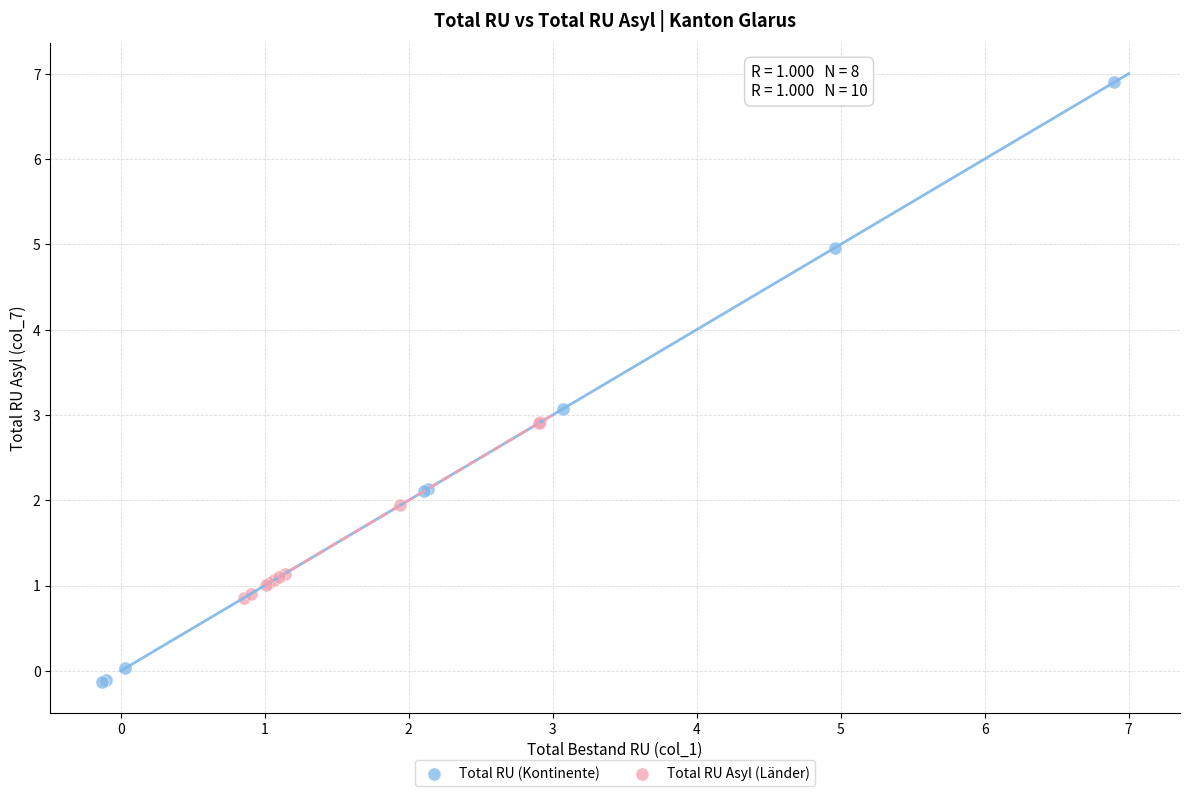

Which series has the widest spread of Y values?

Total RU (Kontinente)